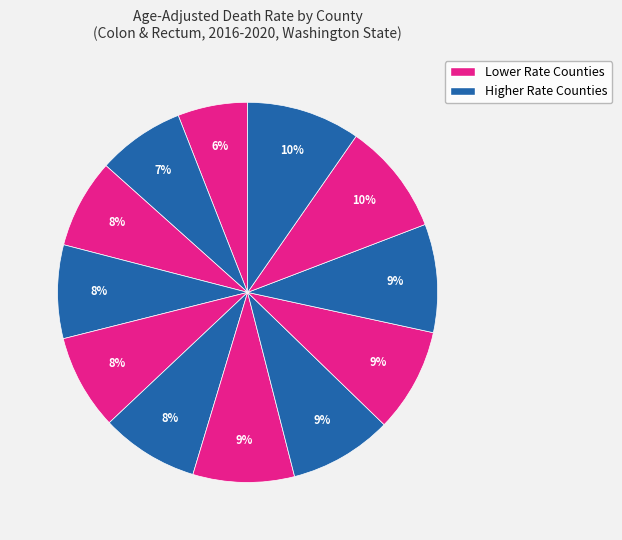

Count the number of slices in the pie.

12